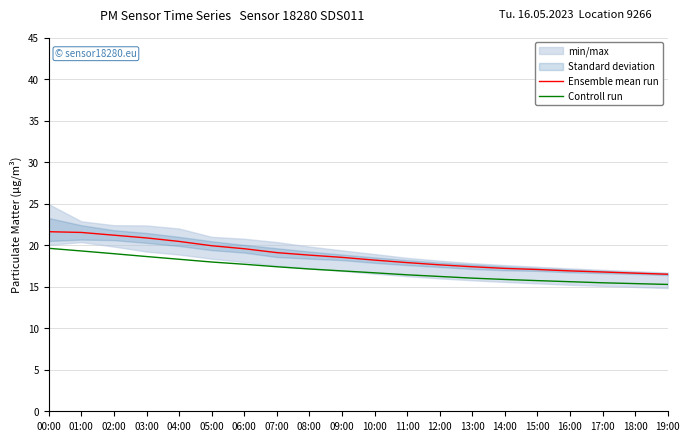

Which series changed the most between 10:00 and 14:00?

Ensemble mean run